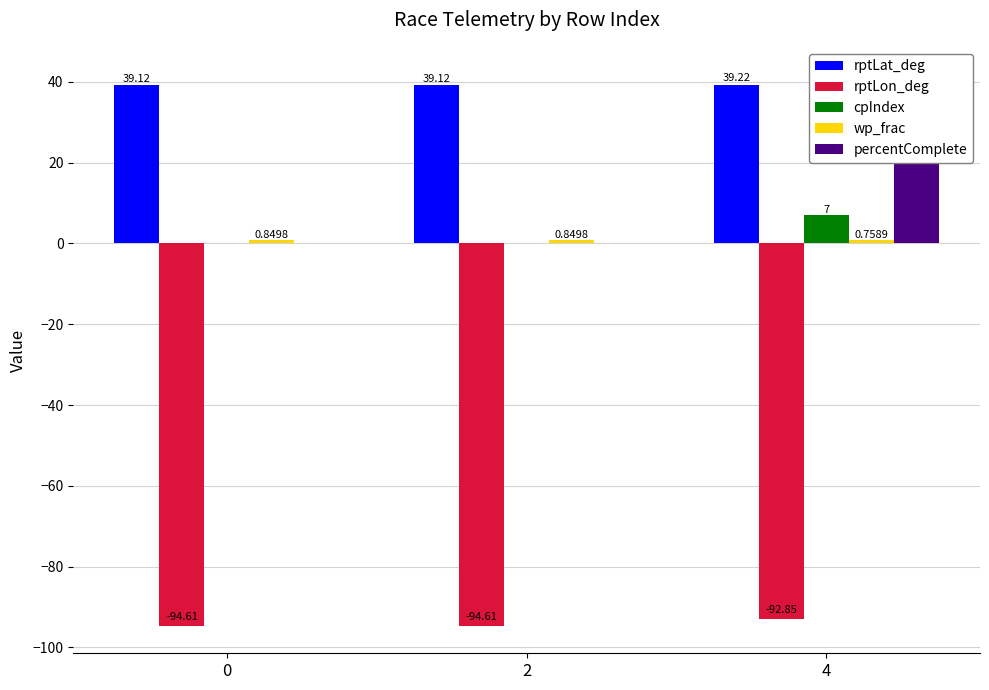

Count the number of data series in this chart.

5